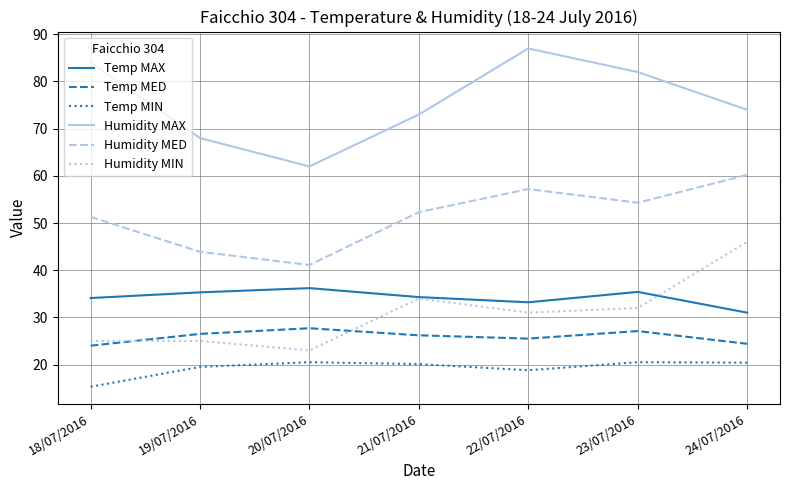

Which series has the largest total across all categories?

Humidity MAX